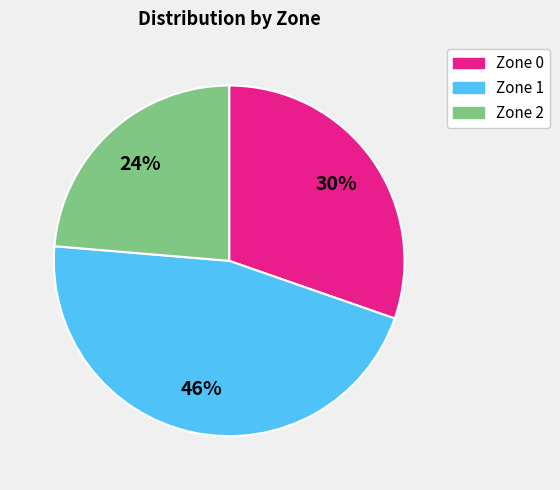

Is there any slice that represents more than half of the pie?

No